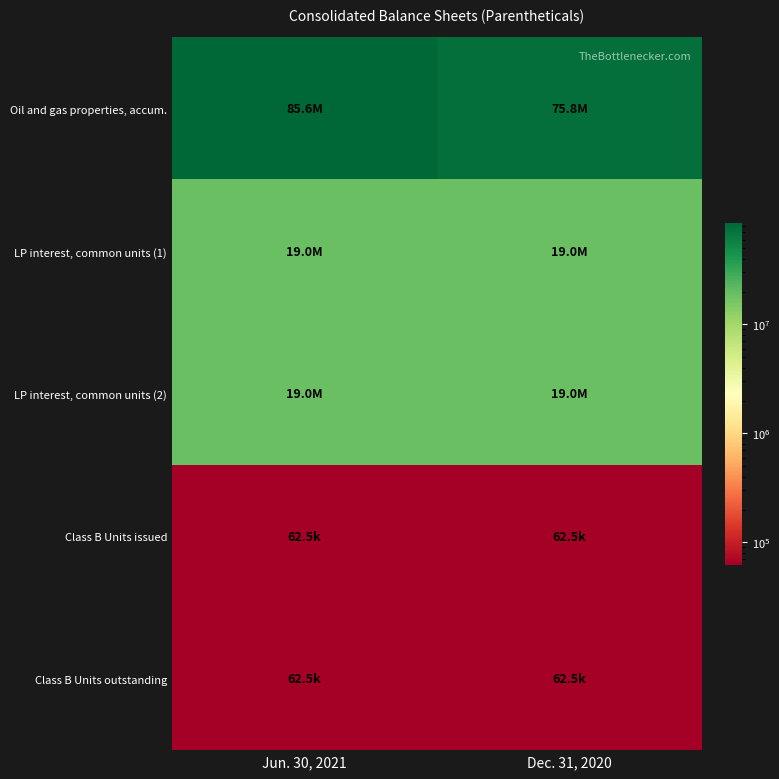

Rank the series at Dec. 31, 2020 from highest to lowest value.

Oil and gas properties, accum., LP interest, common units (1), LP interest, common units (2), Class B Units issued, Class B Units outstanding